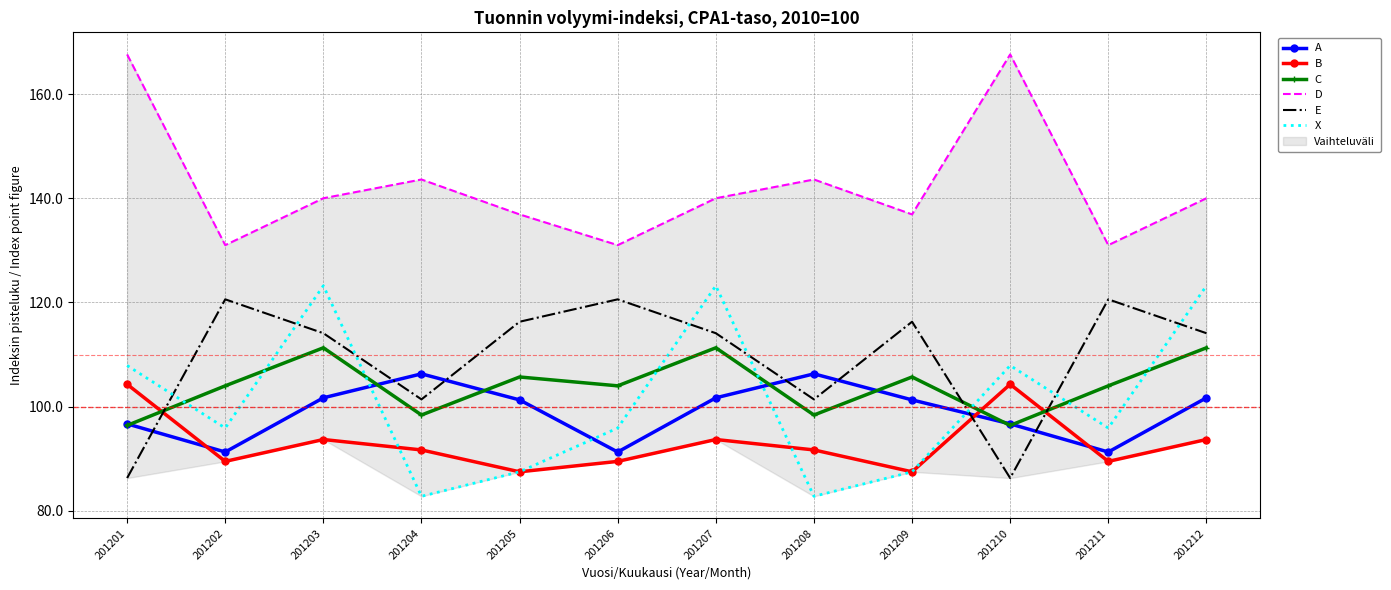

How many values in the E series exceed 114?

8